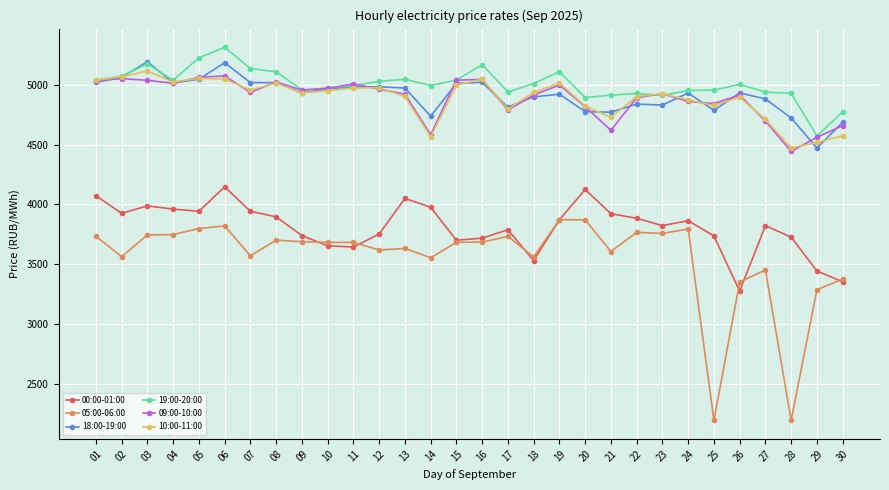

Is this an area chart (filled region under the line)?

No